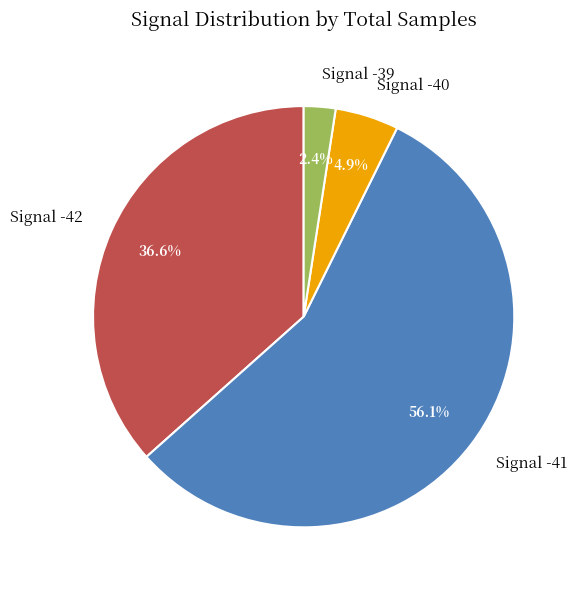

What is the largest slice in the pie chart?

Signal -41